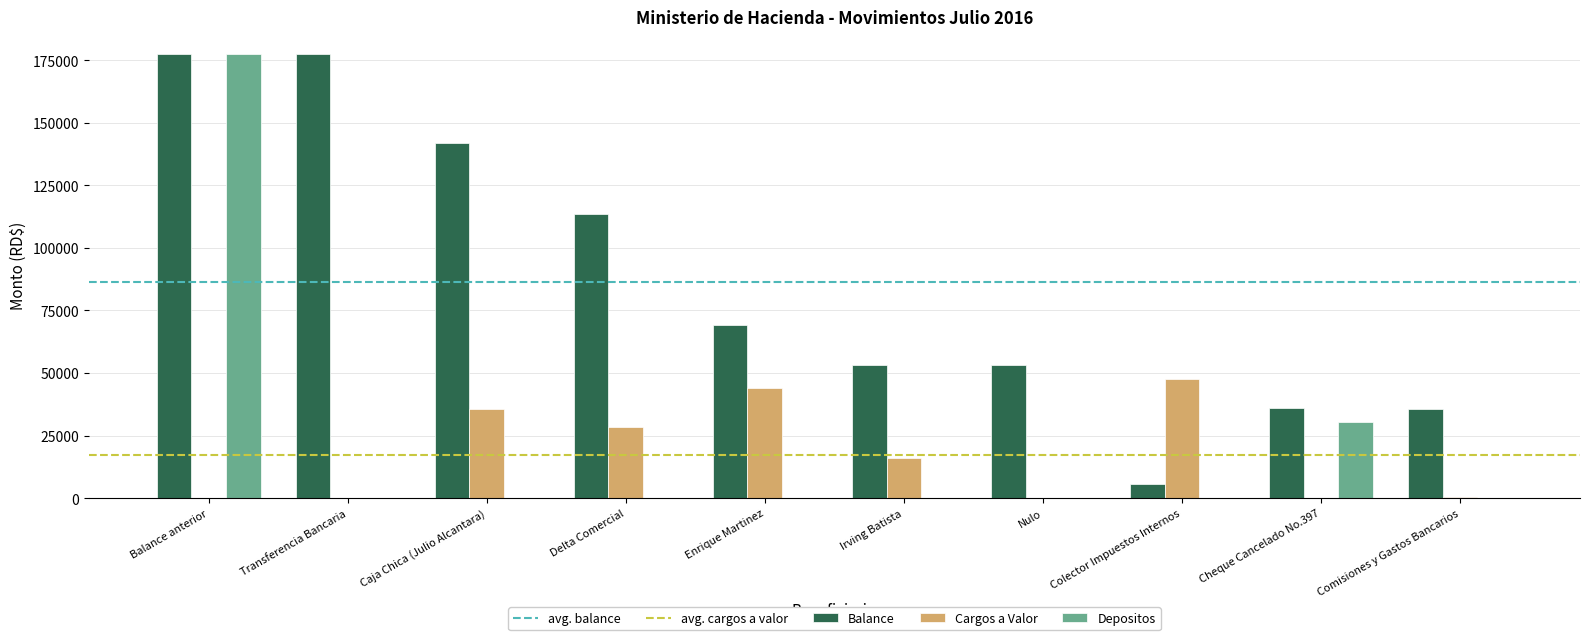

True or false: Depositos has a value of 87115.1 at Delta Comercial.

False